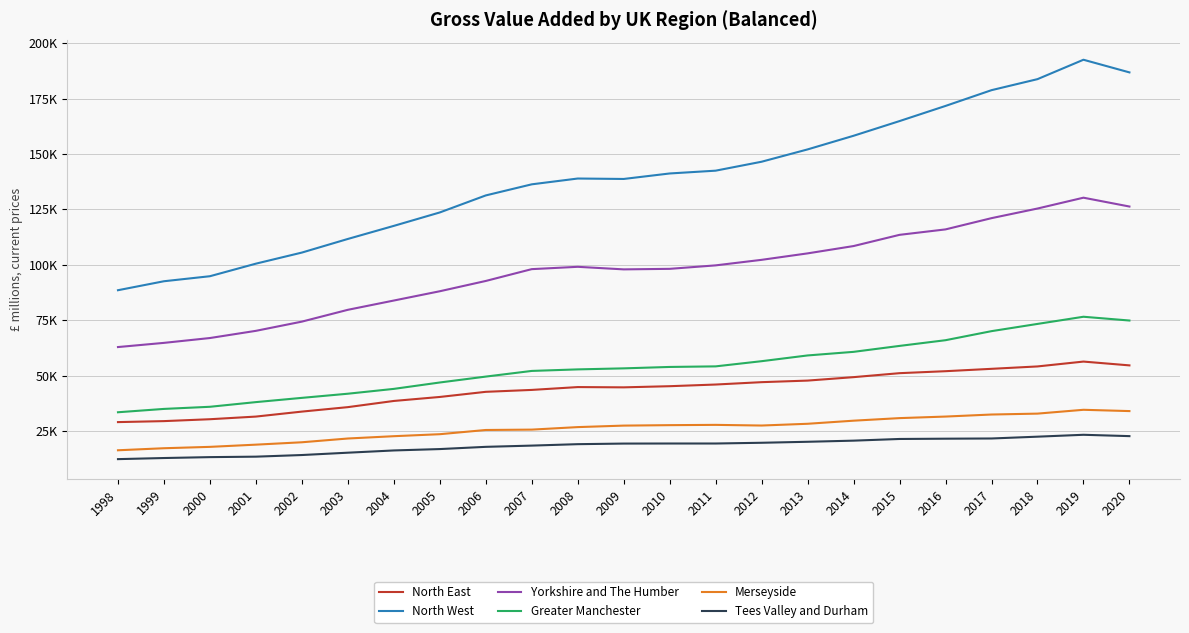

True or false: Greater Manchester and Tees Valley and Durham cross at least once.

False